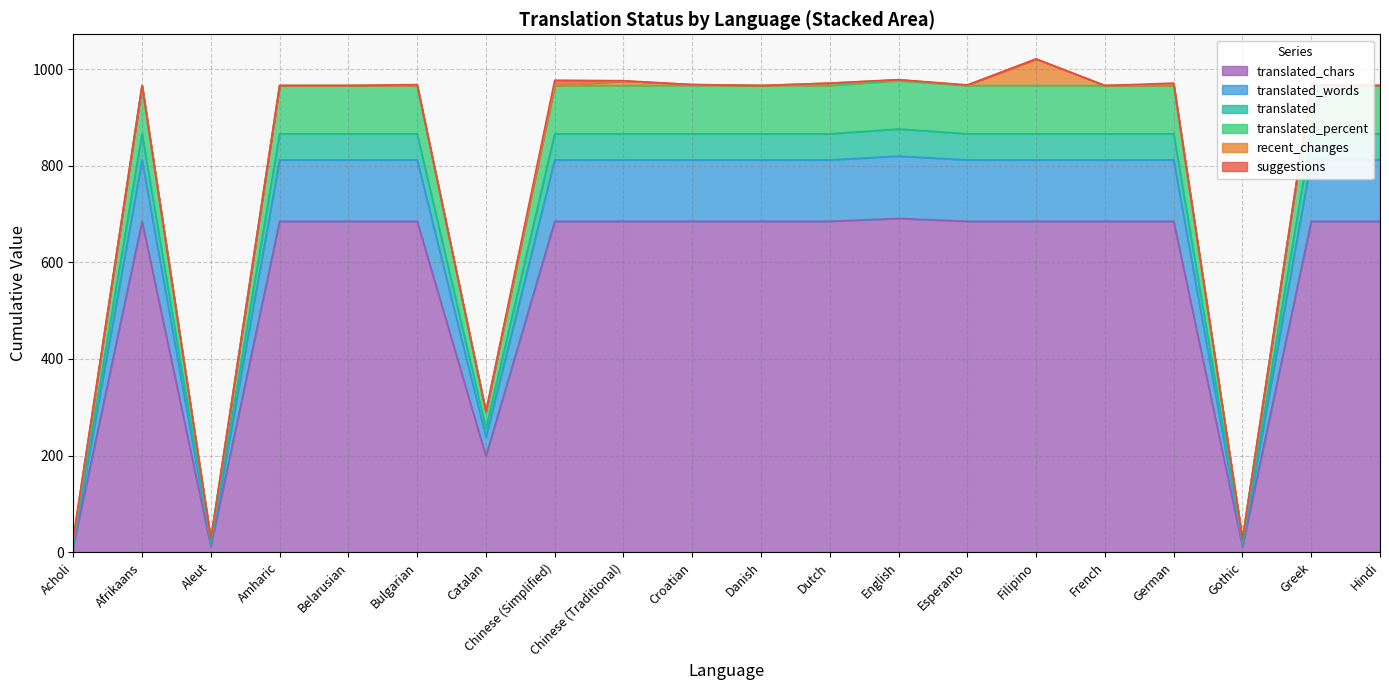

True or false: translated_chars and translated cross at least once.

False